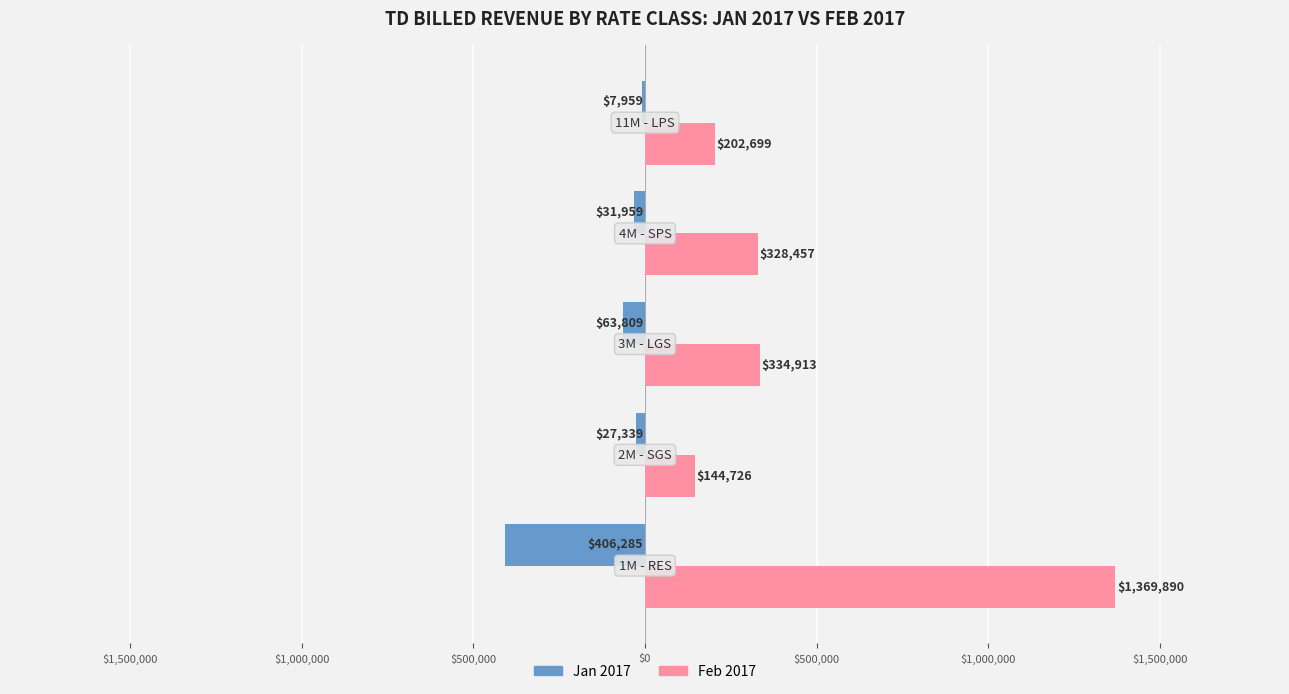

What is the highest value of the Feb 2017 series?

1369889.8